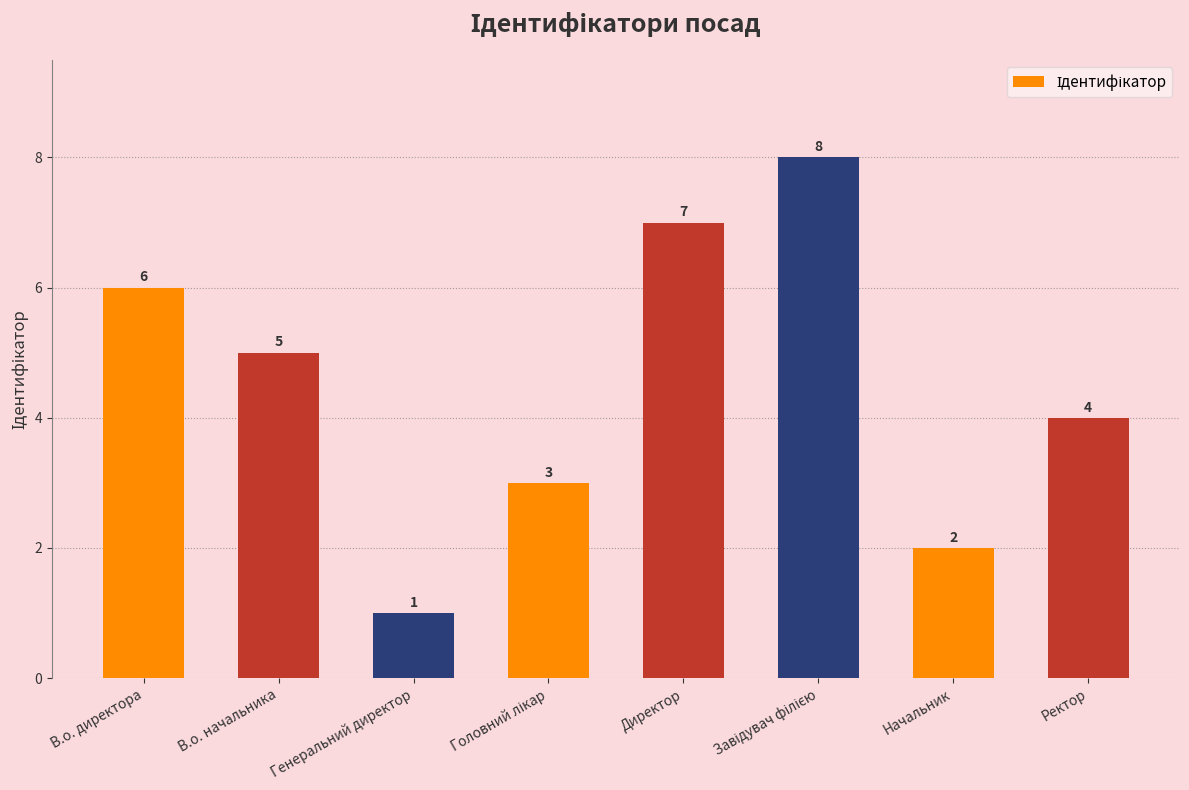

Read the value at В.о. начальника.

5